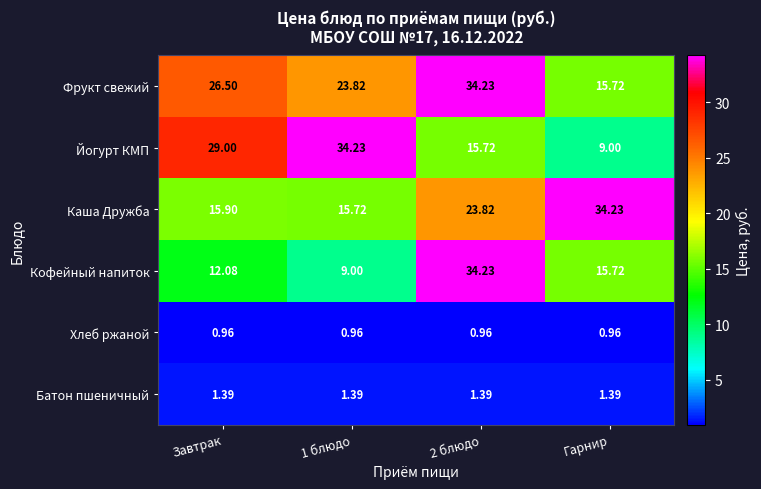

At how many categories does at least one series exceed 7?

4